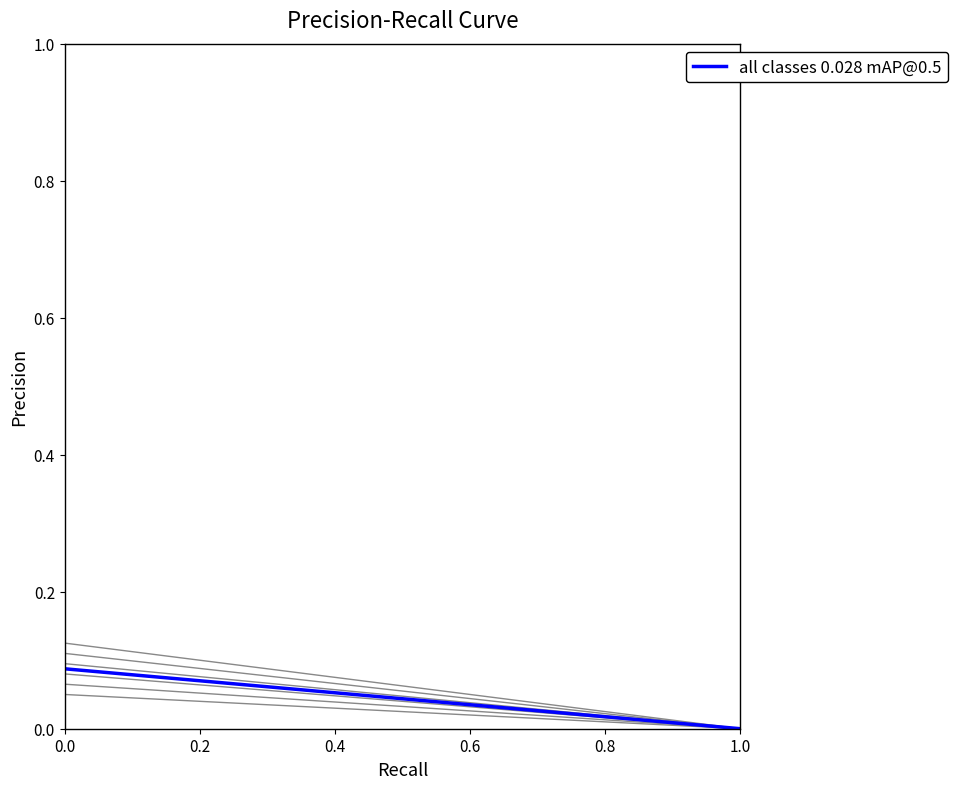

How many lines are shown in the chart?

7